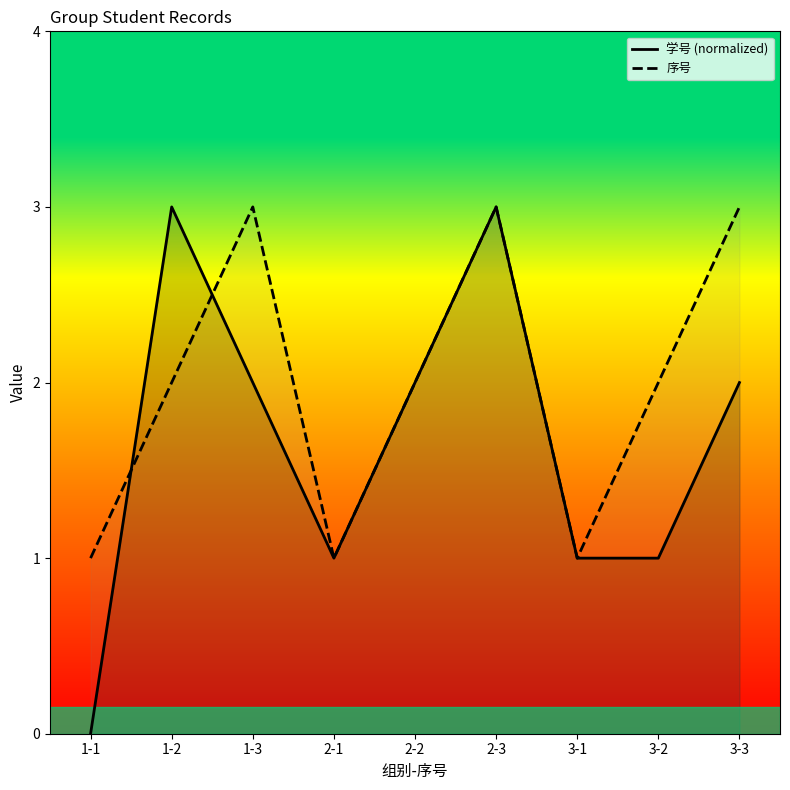

What is the value of the 序号 point at the 6th from the left?

3.0